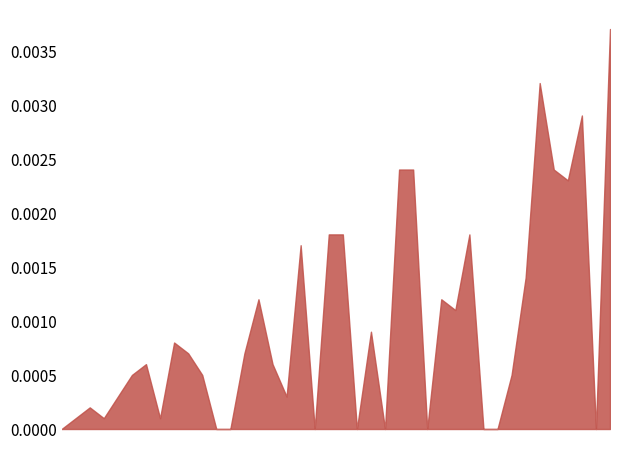

How many interior local peaks (higher than both neighbors) does the data have?

12